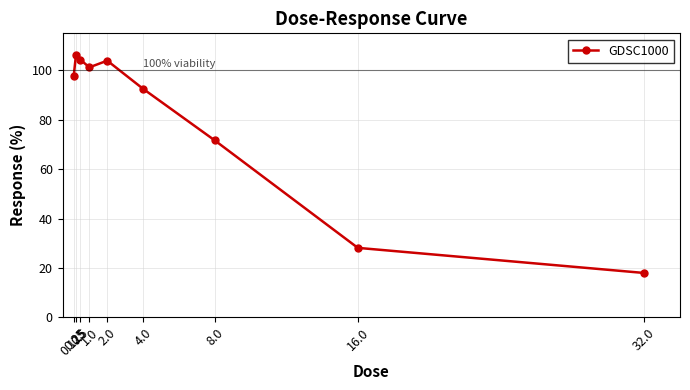

What position from the left is 2.0?

5